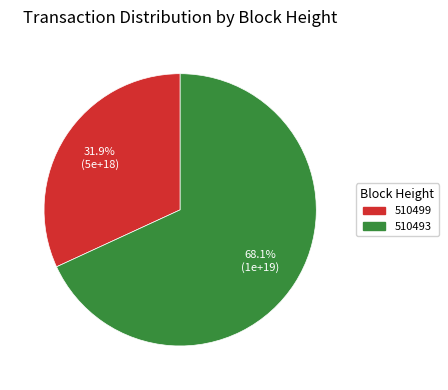

What is the ratio of the value at 510493 to the value at 510499?

2.1